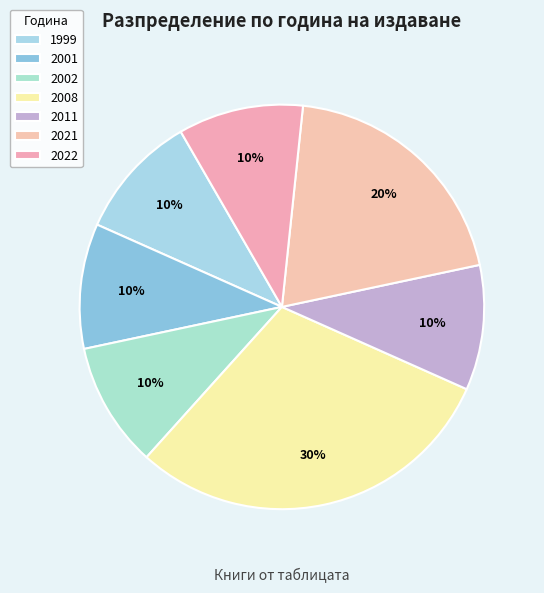

How many segments does this pie chart have?

7